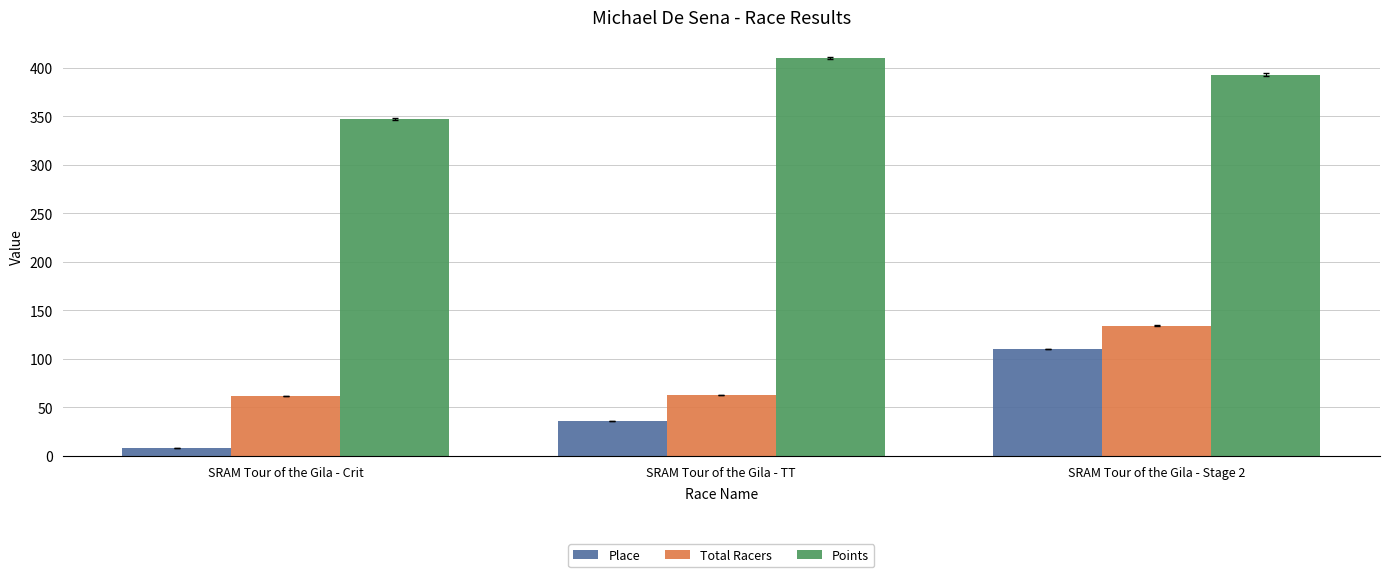

What position from the left is SRAM Tour of the Gila - Crit?

1